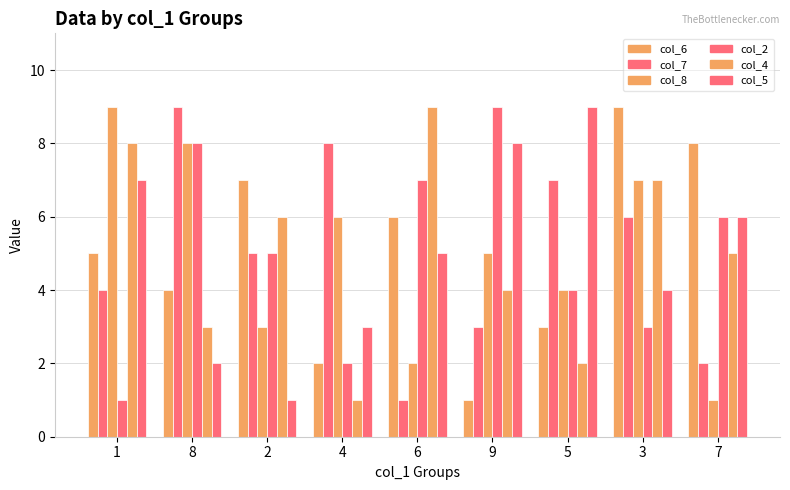

How many bars are there in total?

54